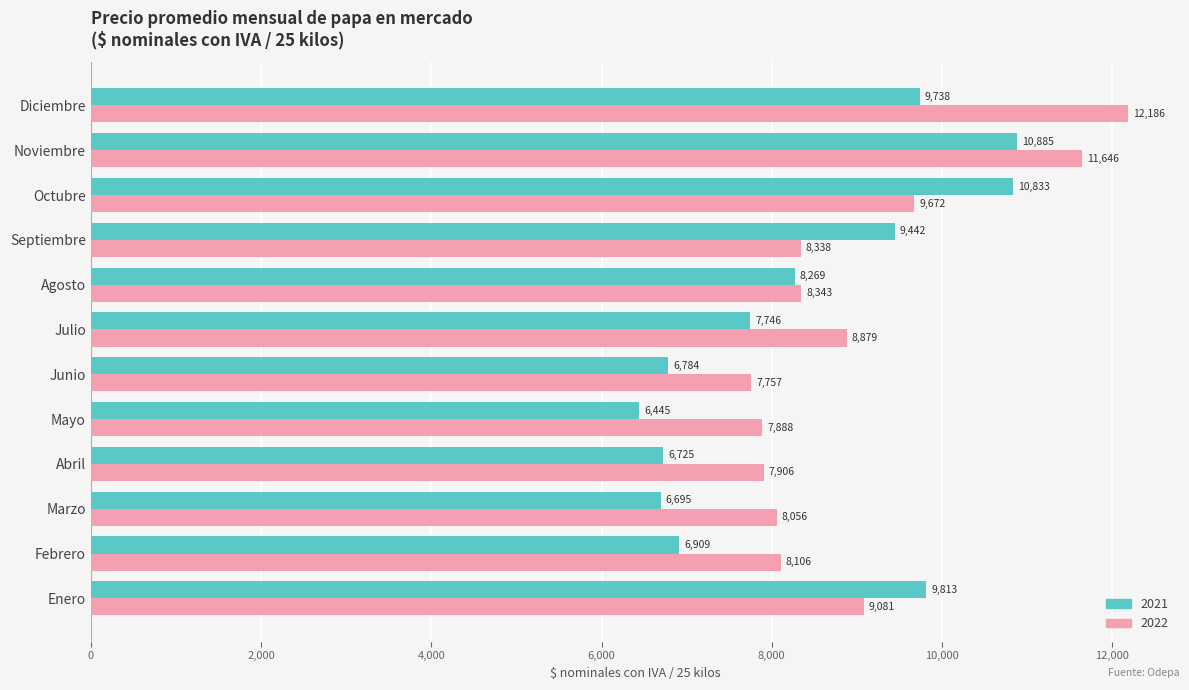

Which series has the largest total across all categories?

2022